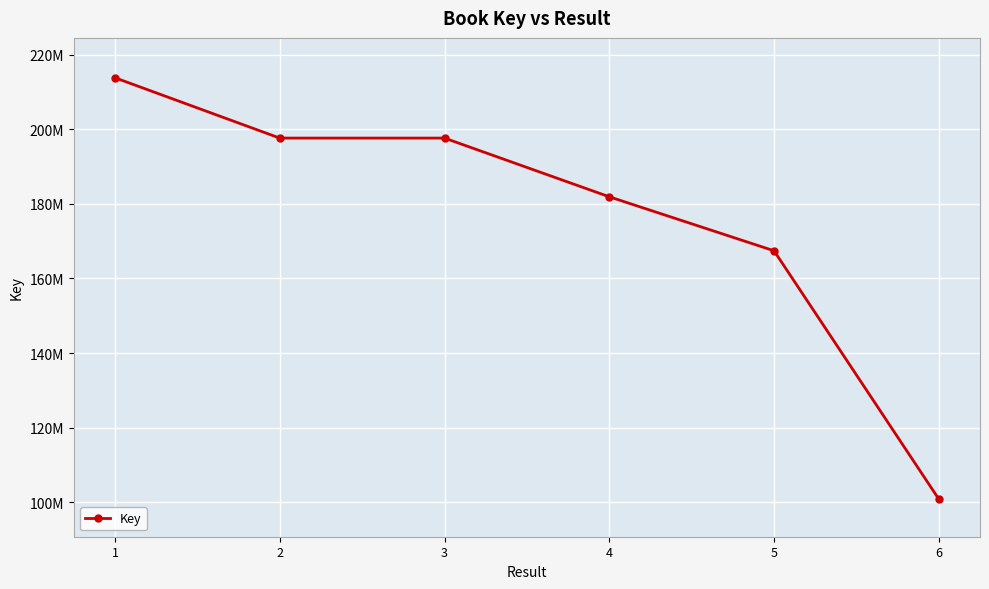

Rank the categories by value from lowest to highest.

6, 5, 4, 3, 2, 1